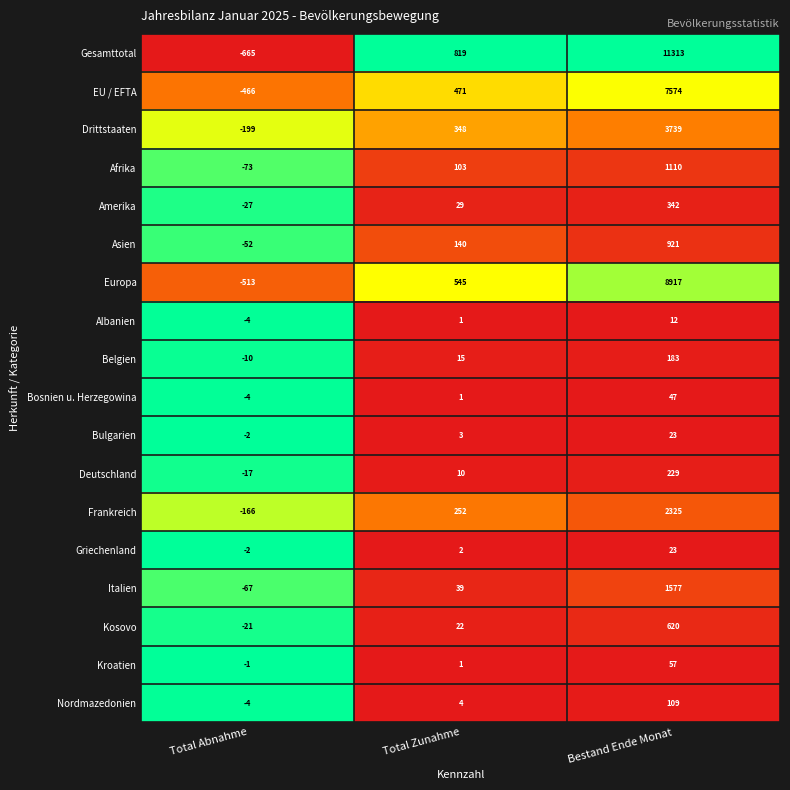

What is the approximate value of Albanien at Bestand Ende Monat, to the nearest 10?

10